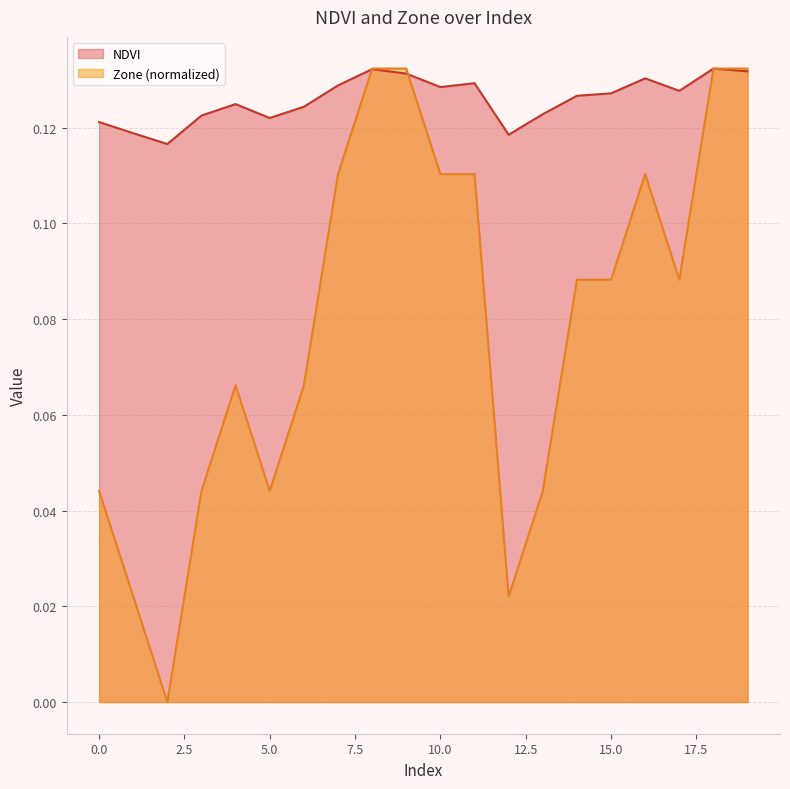

How many interior local valleys does the NDVI series have?

5